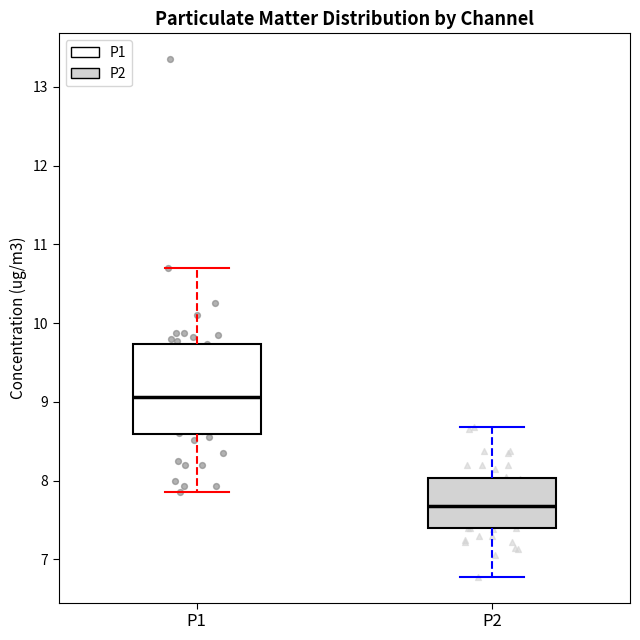

Reading left to right, read every box against the y-axis: the position of its median line, the range the box covers, and the ends of its whiskers. The values are not printed on the chart, so give them approximately, as read against the axis.

P1: median 9.1, box 8.6 to 9.7, whiskers 7.9 to 10.7
P2: median 7.7, box 7.4 to 8.0, whiskers 6.8 to 8.7